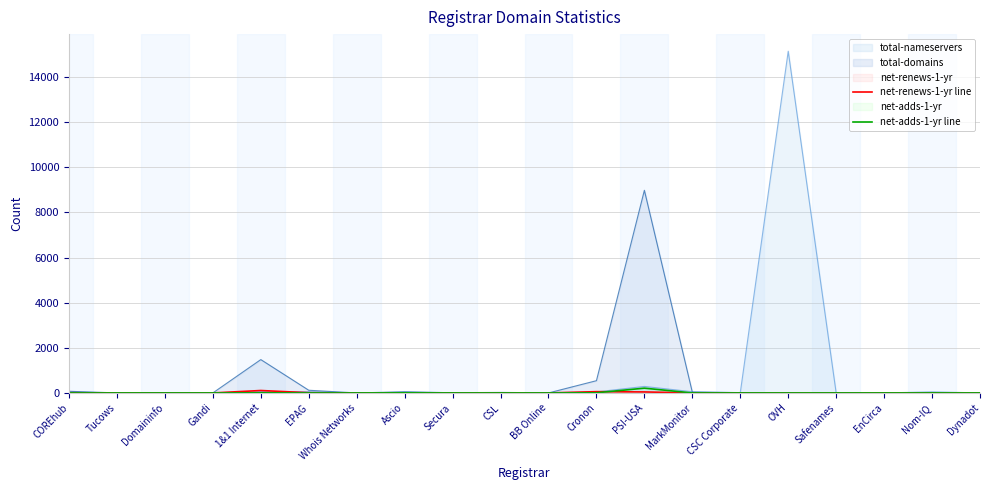

The net-renews-1-yr line series shows 45 at Safenames. True or false?

False